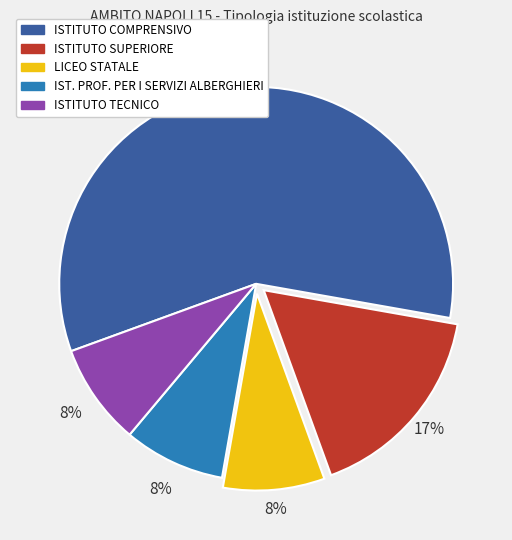

Count the number of slices in the pie.

5